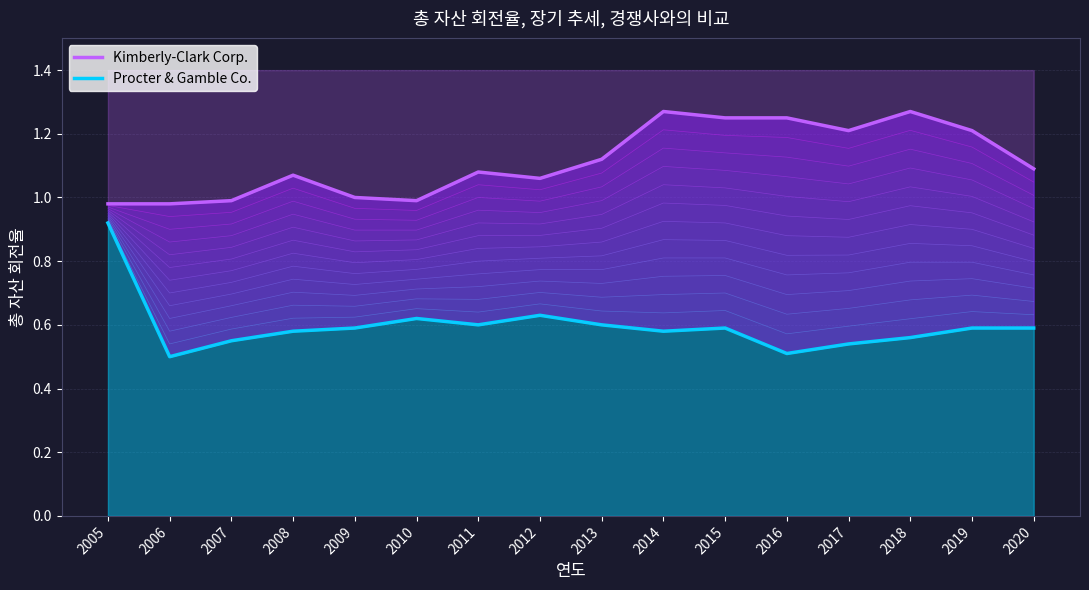

At which label does Procter & Gamble Co. reach its peak?

2005